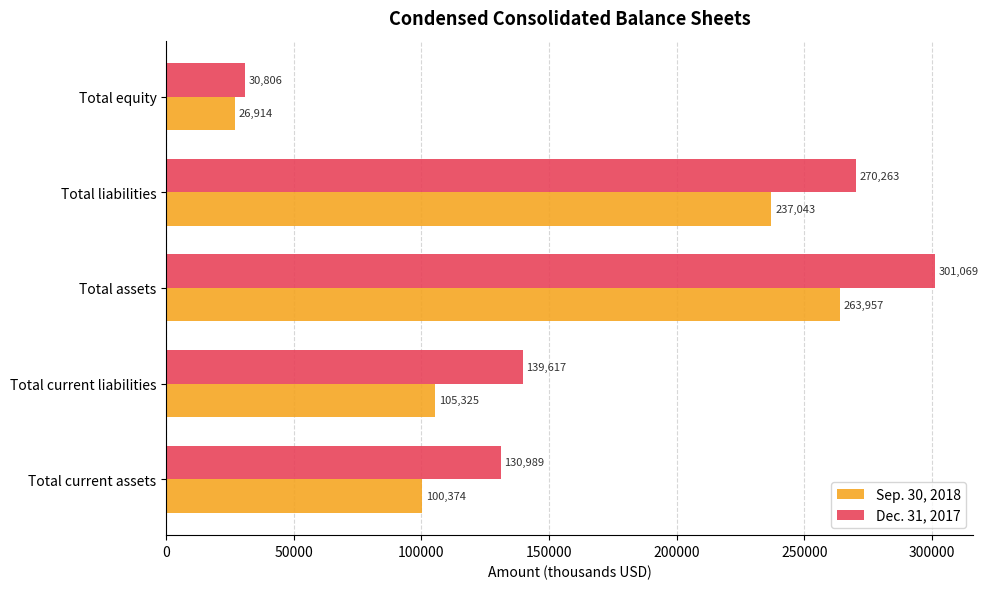

The Sep. 30, 2018 series shows 55211 at Total current assets. True or false?

False